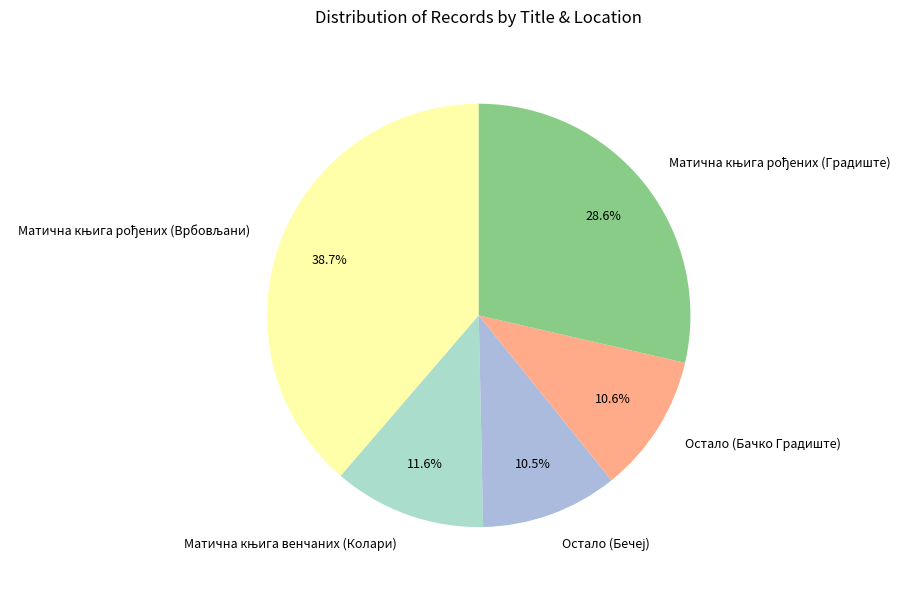

Does Остало (Бачко Градиште) represent more than half of the total?

No